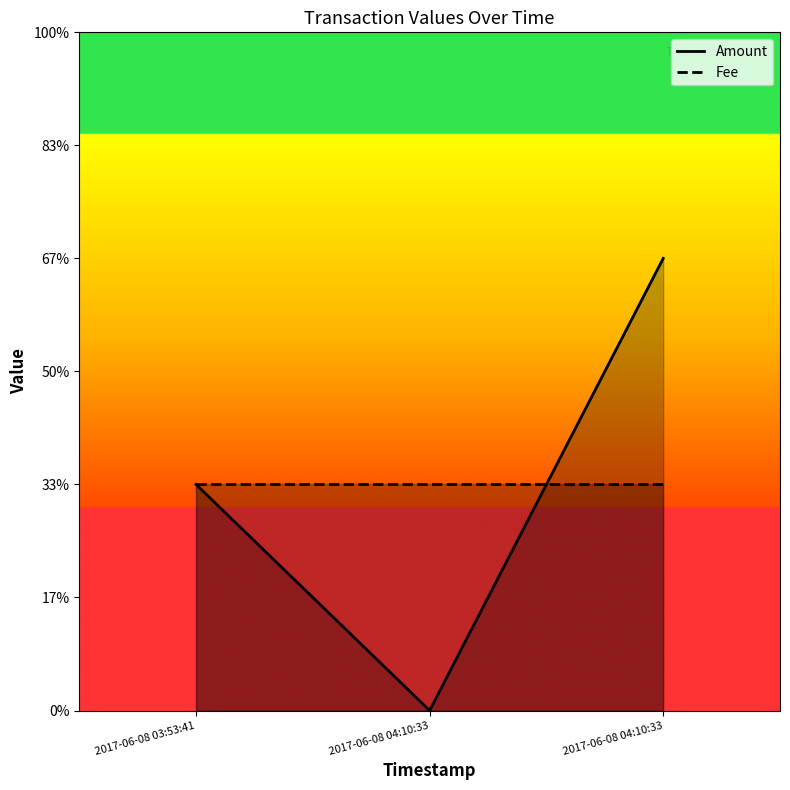

Which series has the largest range (max minus min)?

Amount